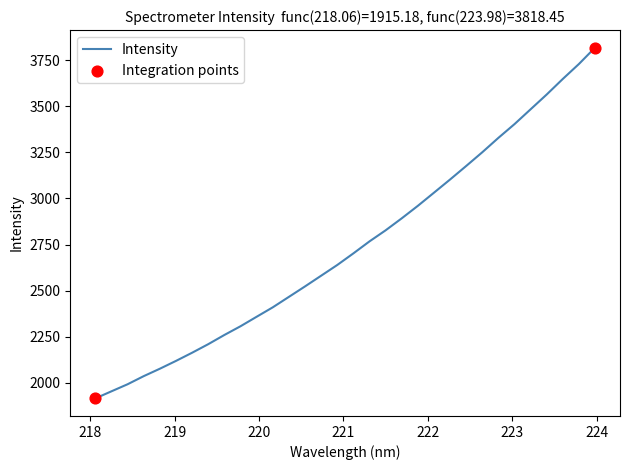

What is the difference between the maximum and minimum values?

1903.3